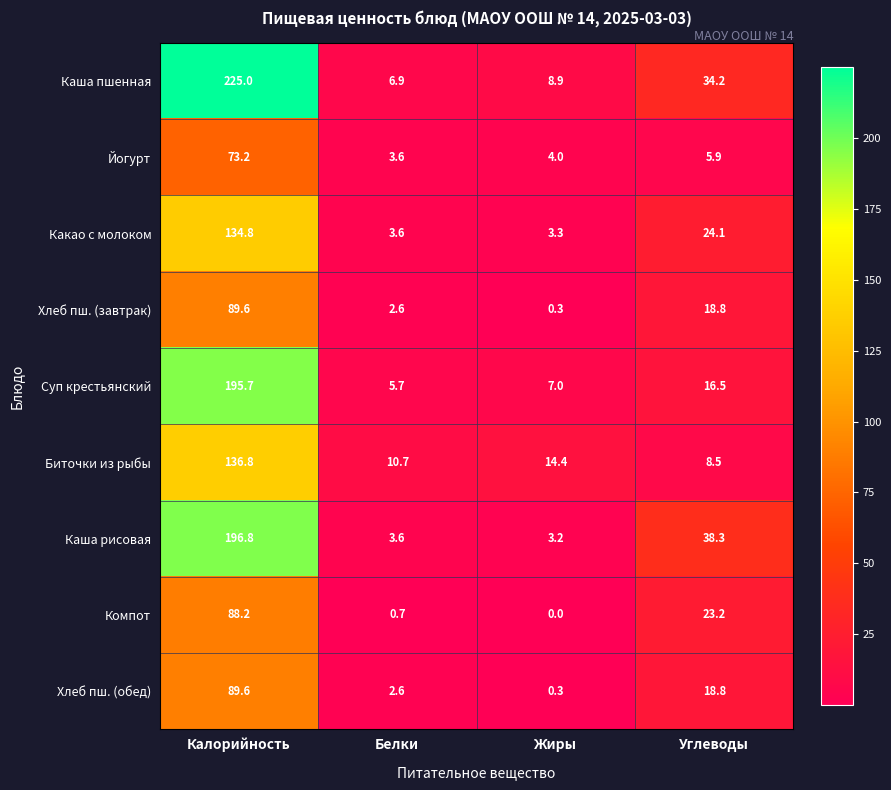

Count the number of data series in this chart.

9